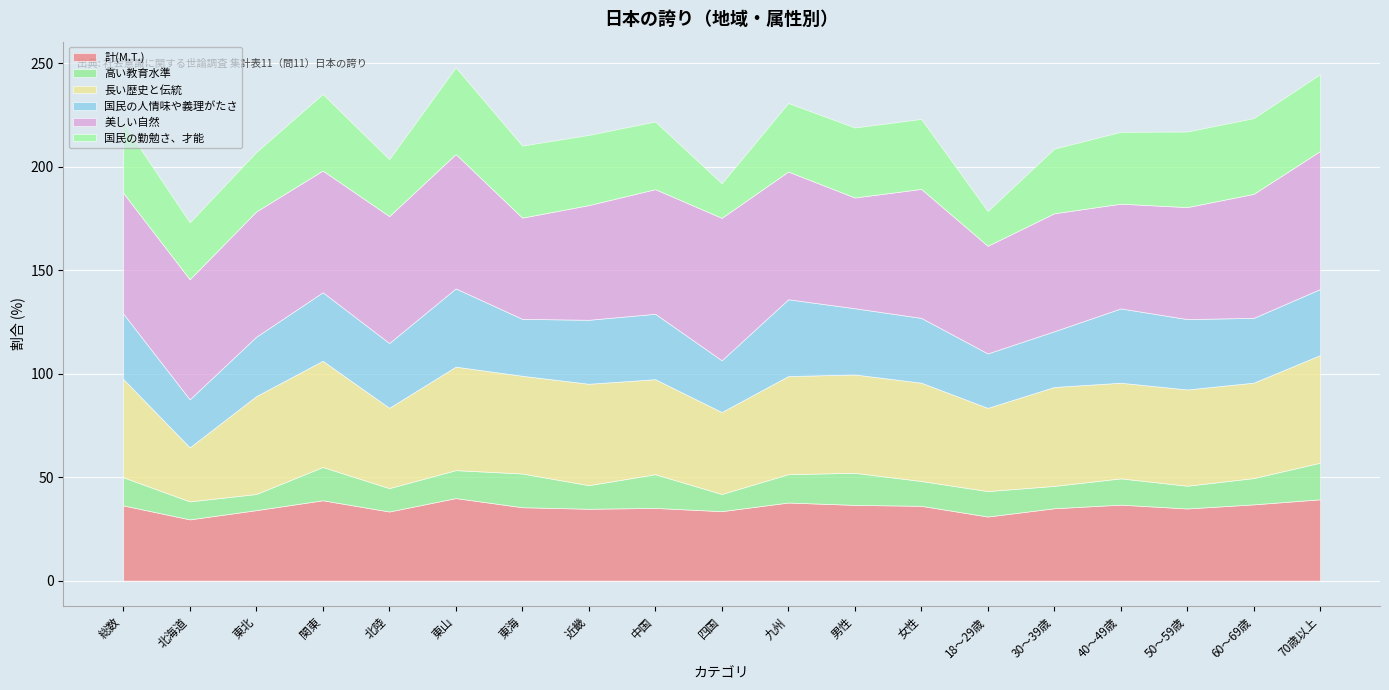

What value does the 長い歴史と伝統 series have at 東海?

47.2